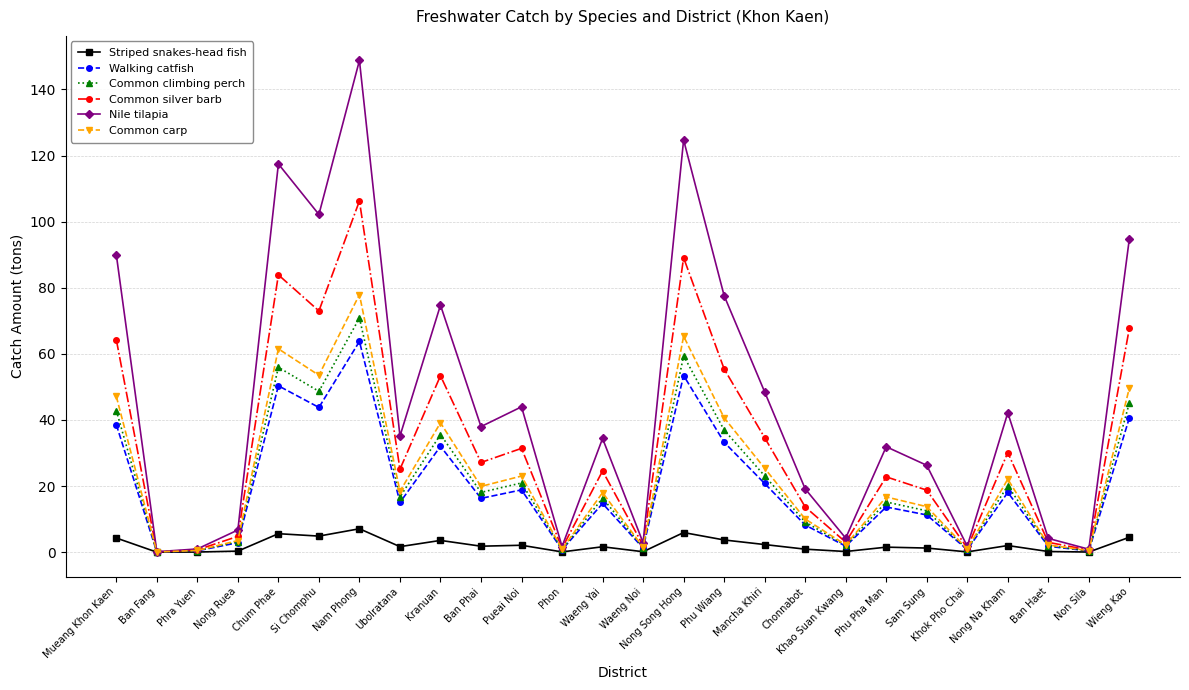

How many series are shown in this chart?

6